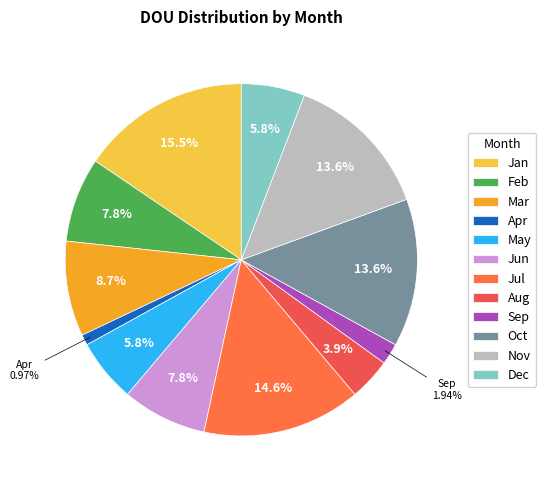

Is there a majority slice in this chart?

No